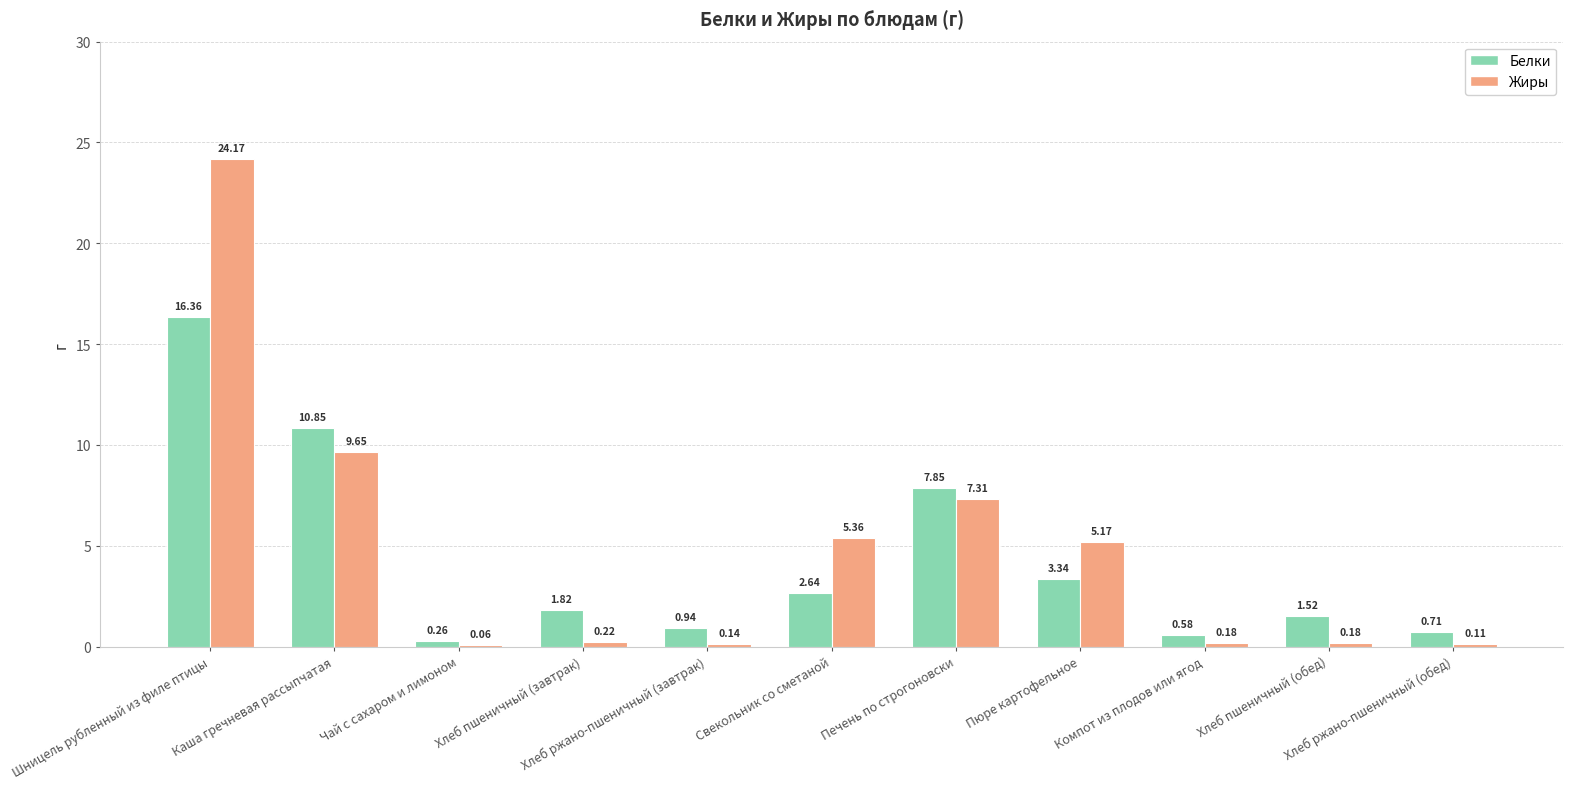

What is the sum of all Жиры values?

52.6